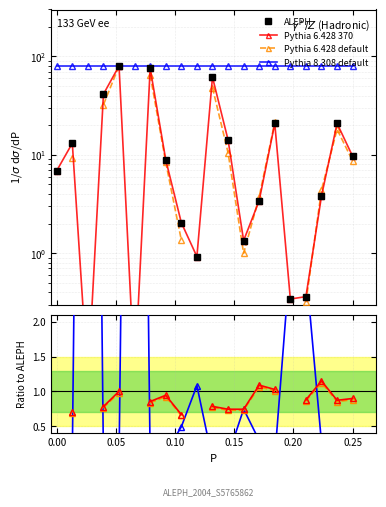

True or false: ALEPH has more than 2 interior local peaks.

True